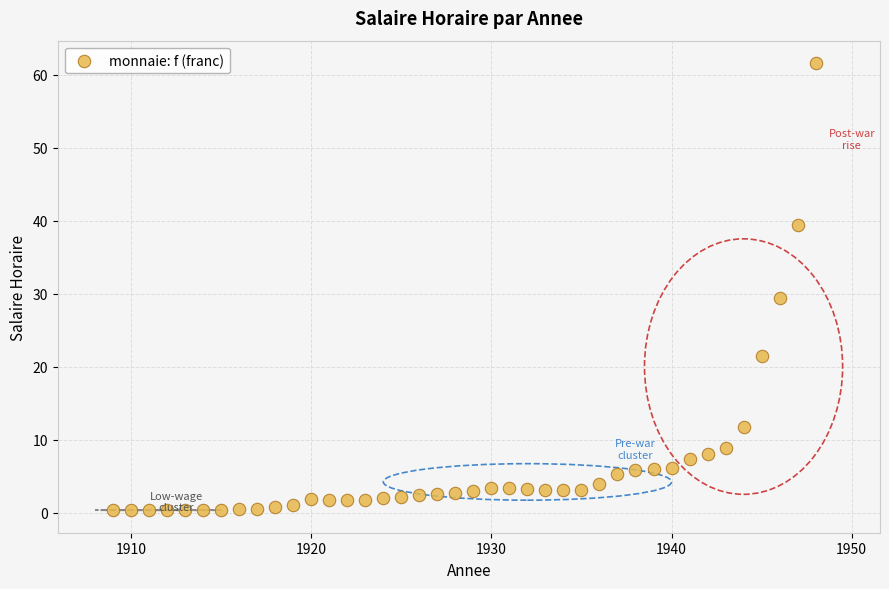

What is the range of Y values (max minus min)?

61.3